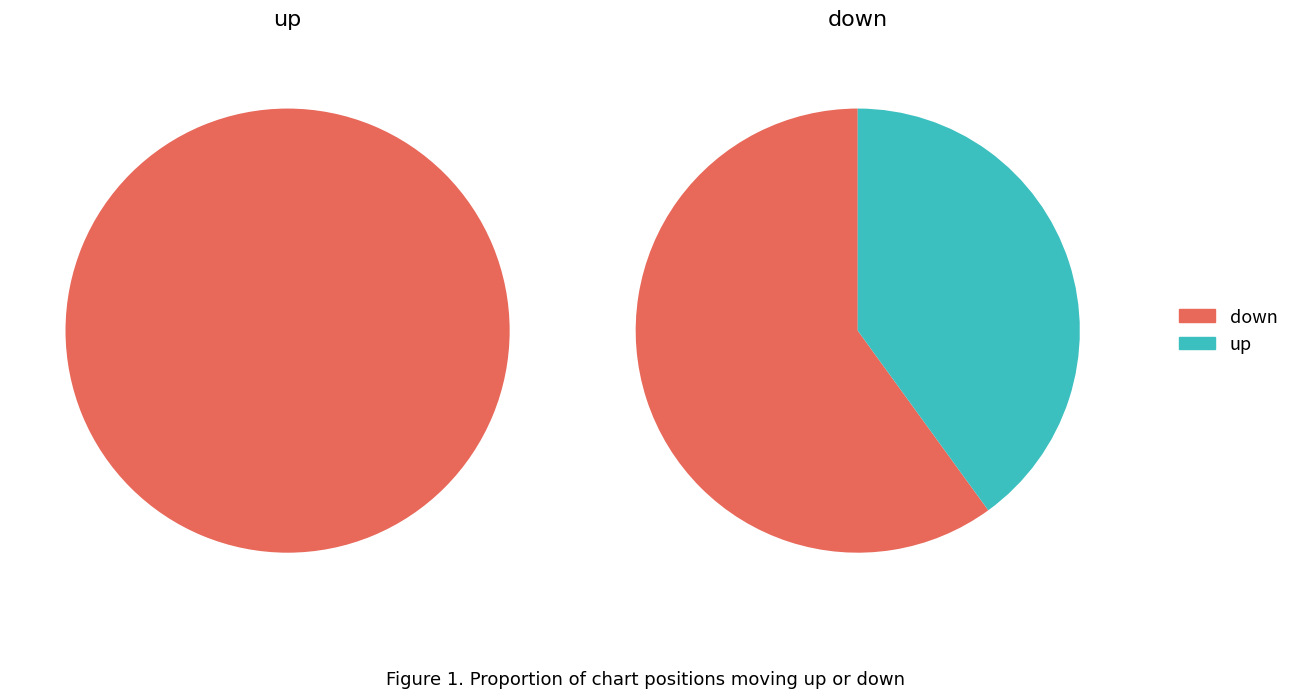

To the nearest percent, what is the average slice percentage?

50%